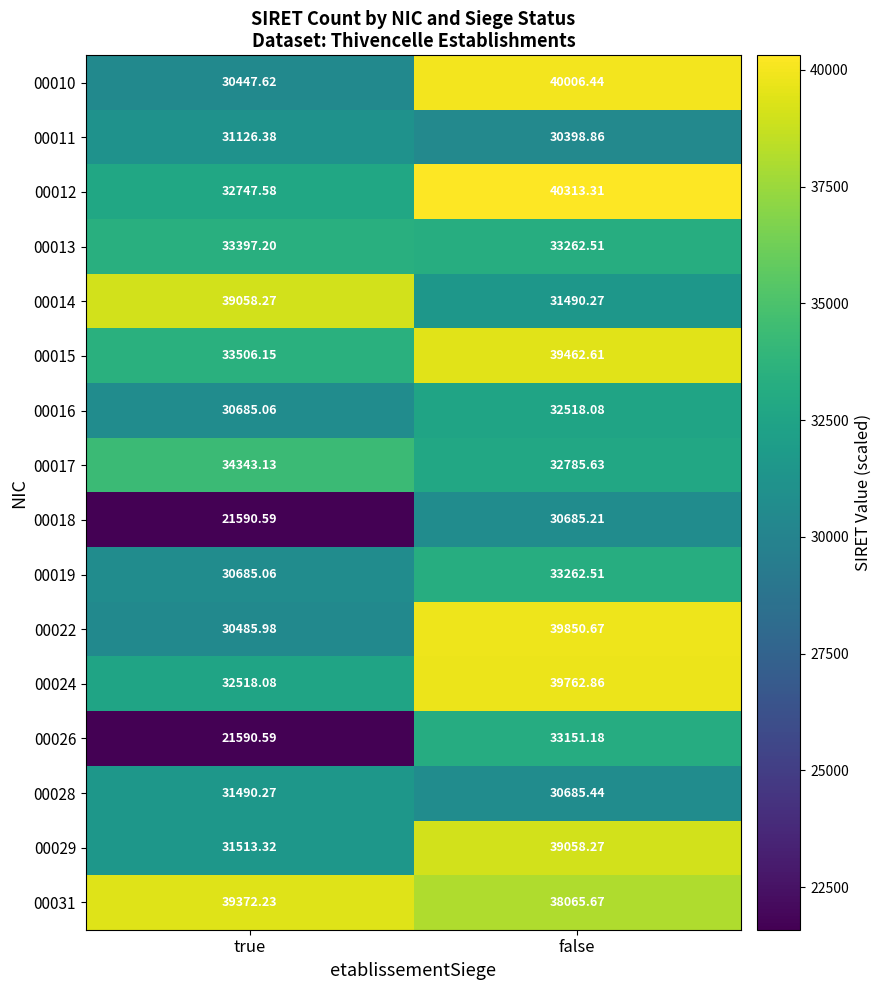

List the labels in order of 00028 value, largest first.

true, false